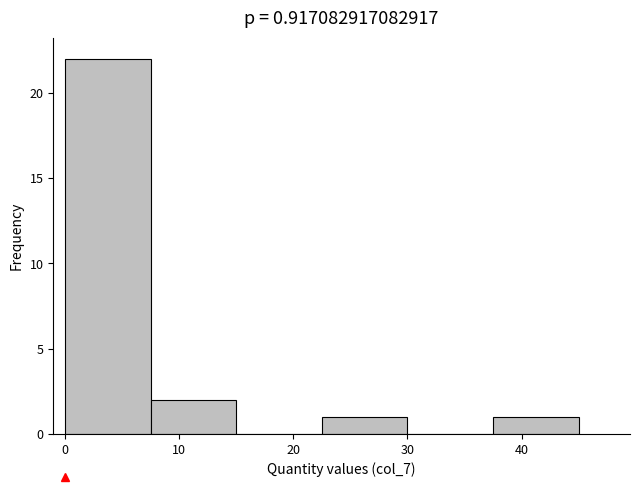

Reading left to right, transcribe this chart: for each bar, give the range it covers on the x-axis and its height. Neither the bar edges nor the heights are printed on the chart, so give them approximately, as read against the axes.

0 to 8: 22
8 to 15: 2
15 to 23: 0
23 to 30: 1
30 to 38: 0
38 to 45: 1